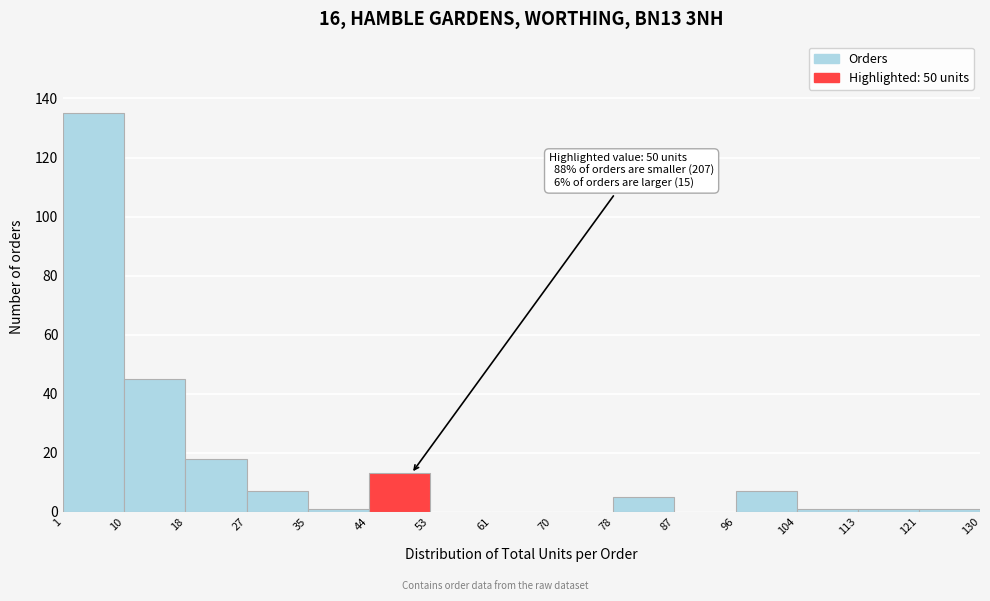

Over which range of the x-axis is the bar tallest?

1 to 10